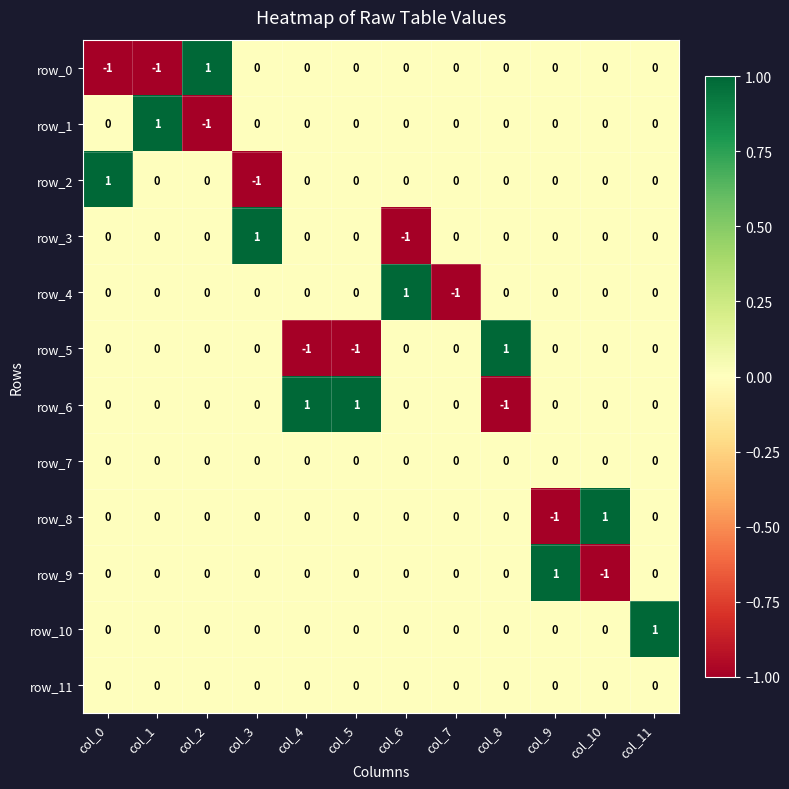

Reading right to left, list all the values displayed in this chart.

row_0: 0	0	0	0	0	0	0	0	0	1	-1	-1
row_1: 0	0	0	0	0	0	0	0	0	-1	1	0
row_2: 0	0	0	0	0	0	0	0	-1	0	0	1
row_3: 0	0	0	0	0	-1	0	0	1	0	0	0
row_4: 0	0	0	0	-1	1	0	0	0	0	0	0
row_5: 0	0	0	1	0	0	-1	-1	0	0	0	0
row_6: 0	0	0	-1	0	0	1	1	0	0	0	0
row_7: 0	0	0	0	0	0	0	0	0	0	0	0
row_8: 0	1	-1	0	0	0	0	0	0	0	0	0
row_9: 0	-1	1	0	0	0	0	0	0	0	0	0
row_10: 1	0	0	0	0	0	0	0	0	0	0	0
row_11: 0	0	0	0	0	0	0	0	0	0	0	0